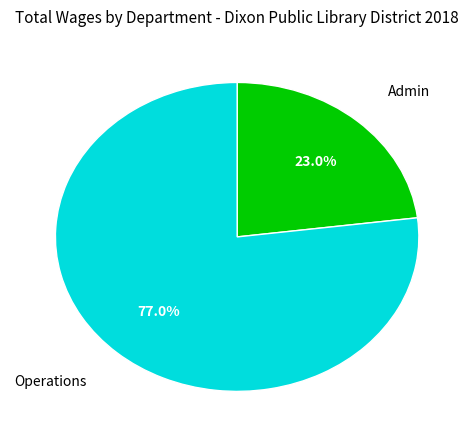

Count the number of slices in the pie.

2